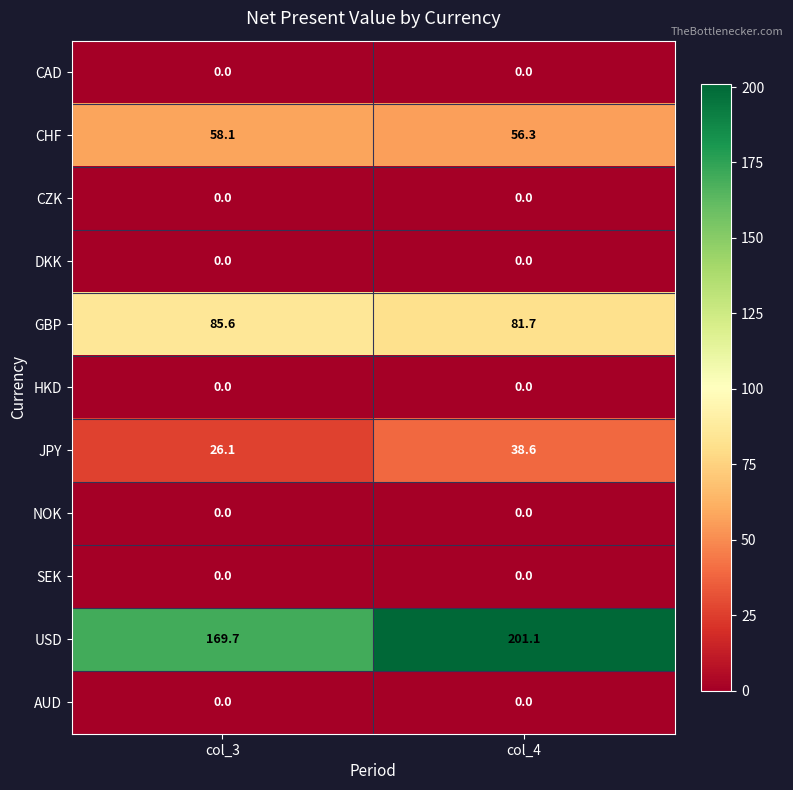

Reading left to right, extract all data points from this chart.

CAD: 0.0	0.0
CHF: 58.1	56.3
CZK: 0.0	0.0
DKK: 0.0	0.0
GBP: 85.6	81.7
HKD: 0.0	0.0
JPY: 26.1	38.6
NOK: 0.0	0.0
SEK: 0.0	0.0
USD: 169.7	201.1
AUD: 0.0	0.0